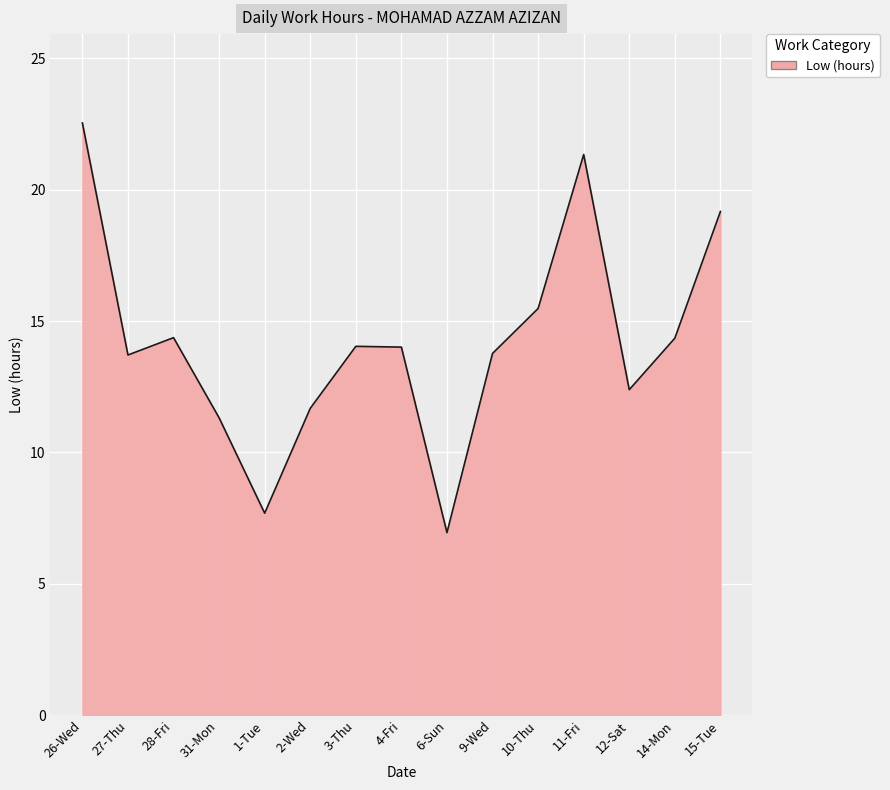

Does the chart have visible grid lines?

Yes